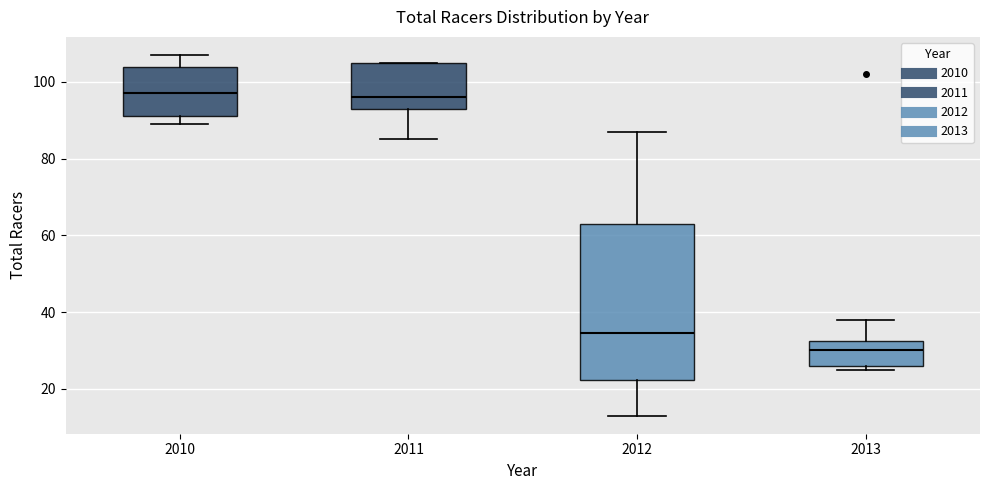

Reading left to right, read every box against the y-axis: the position of its median line, the range the box covers, and the ends of its whiskers. The values are not printed on the chart, so give them approximately, as read against the axis.

2010: median 98, box 92 to 104, whiskers 90 to 108
2011: median 96, box 94 to 106, whiskers 86 to 106
2012: median 34, box 22 to 64, whiskers 14 to 88
2013: median 30, box 26 to 32, whiskers 26 (just below the box's lower edge) to 38